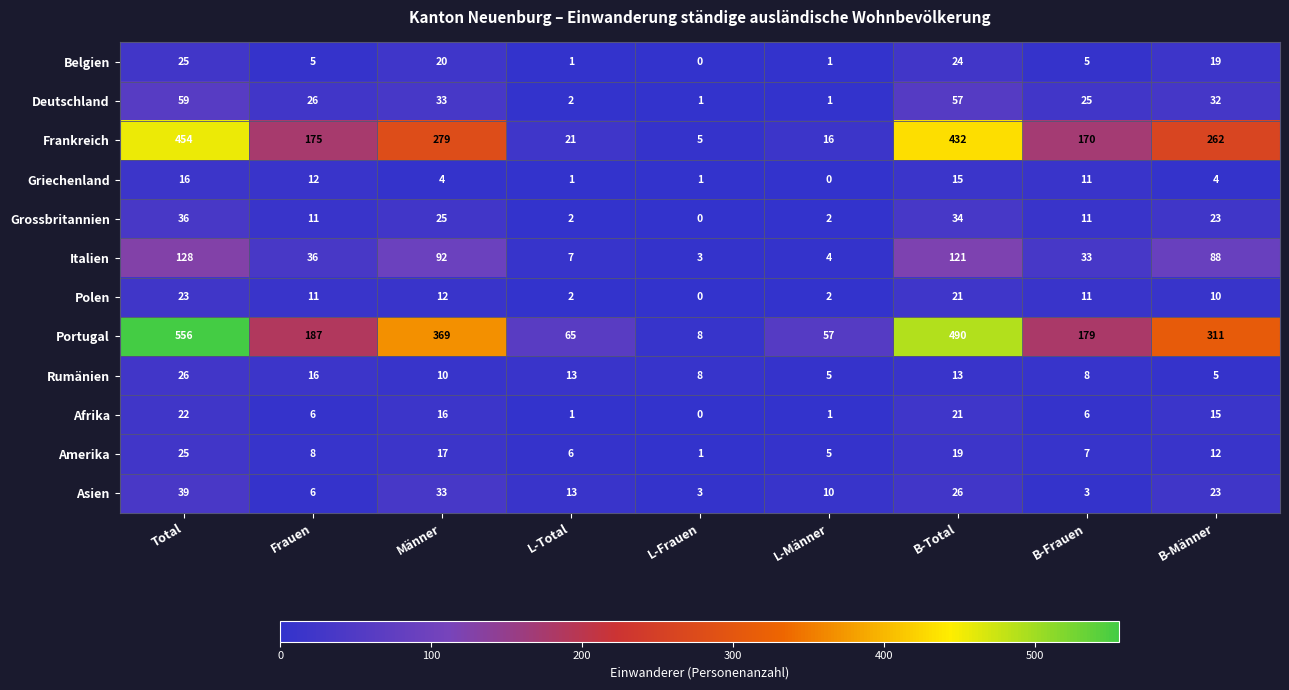

True or false: Asien has a value of 13 at L-Total.

True